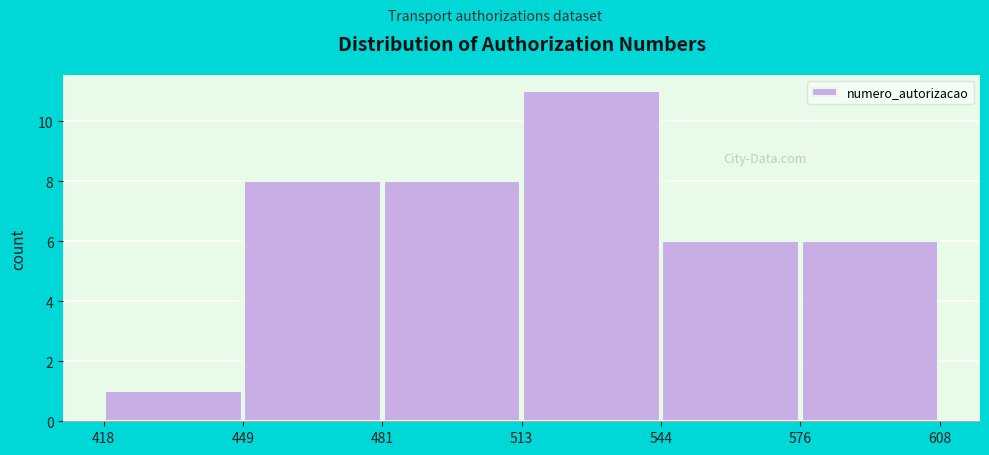

Reading left to right, transcribe this chart: for each bar, give the range it covers on the x-axis and its height. The values are not printed on the chart, so give them approximately, as read against the axis.

418 to 449: 1
449 to 481: 8
481 to 513: 8
513 to 544: 11
544 to 576: 6
576 to 608: 6